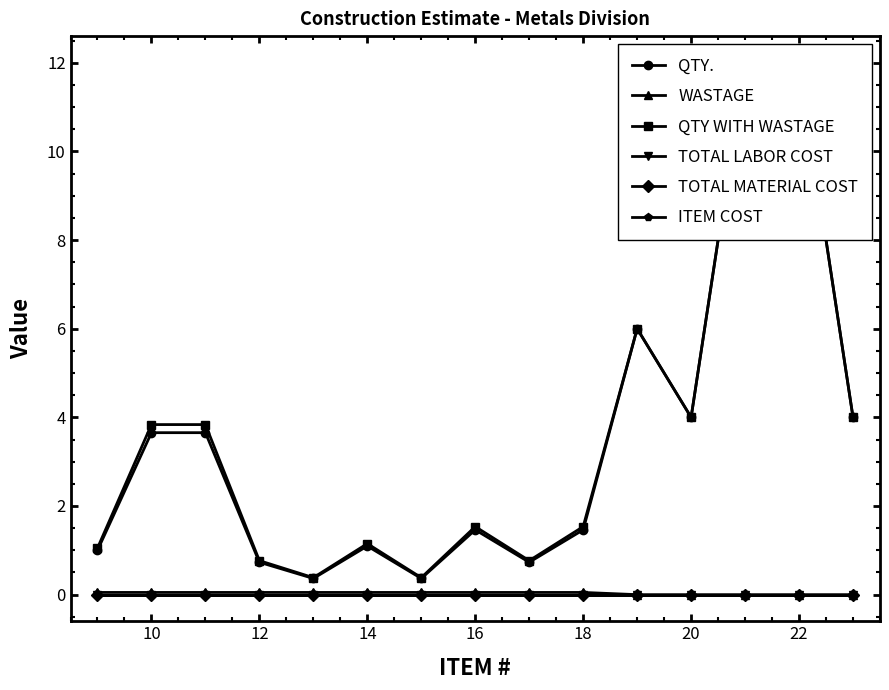

Which series has the largest total across all categories?

QTY WITH WASTAGE